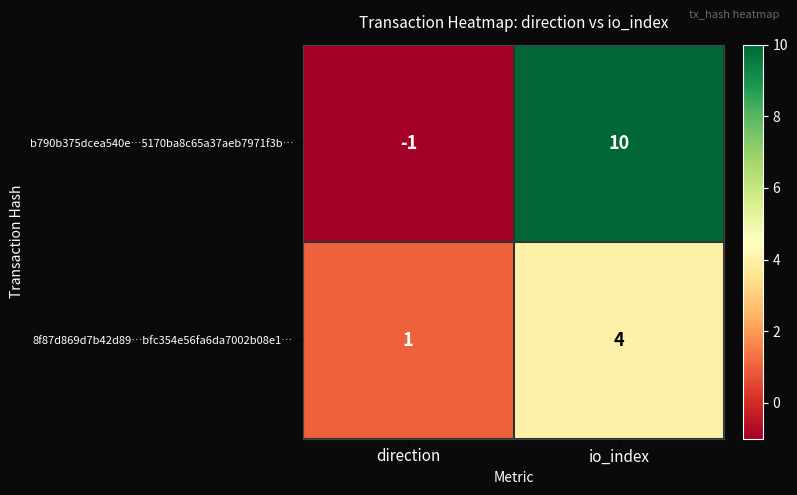

Is it true that b790b375dcea540e…5170ba8c65a37aeb7971f3b… equals 13 at io_index?

False